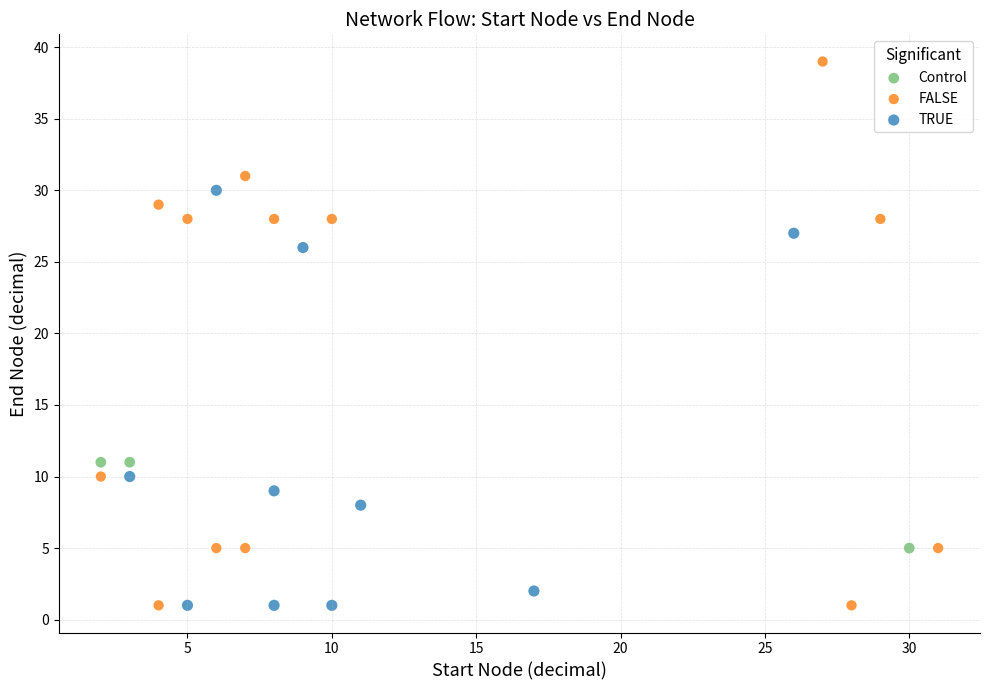

Which series reaches the maximum Y coordinate?

FALSE